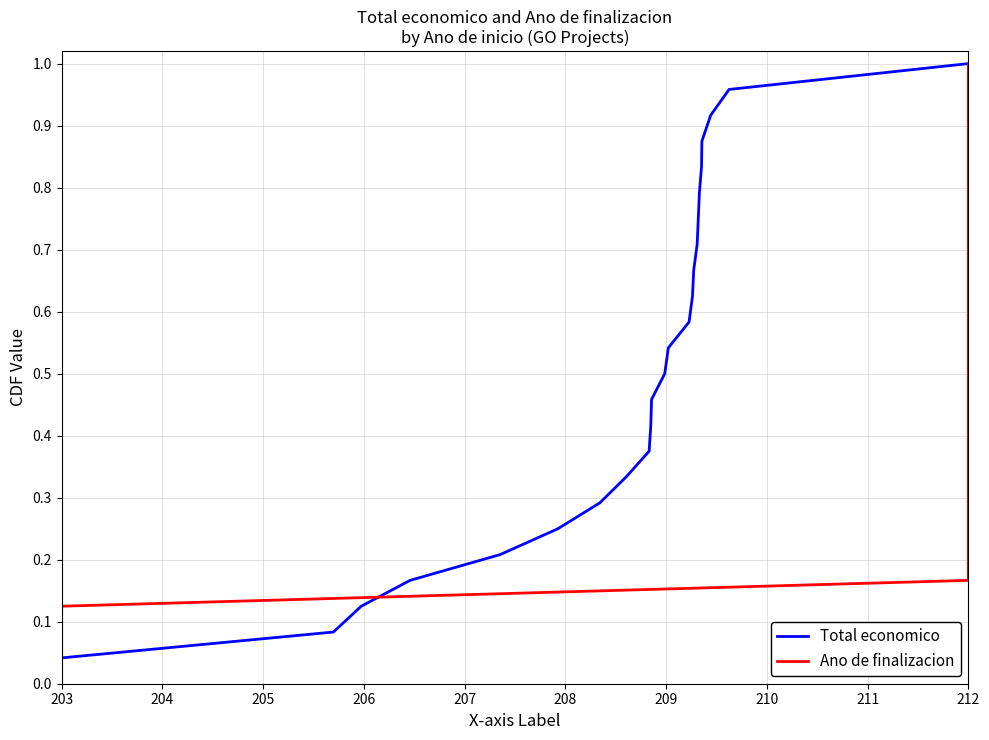

How many categories are shown in the chart?

24